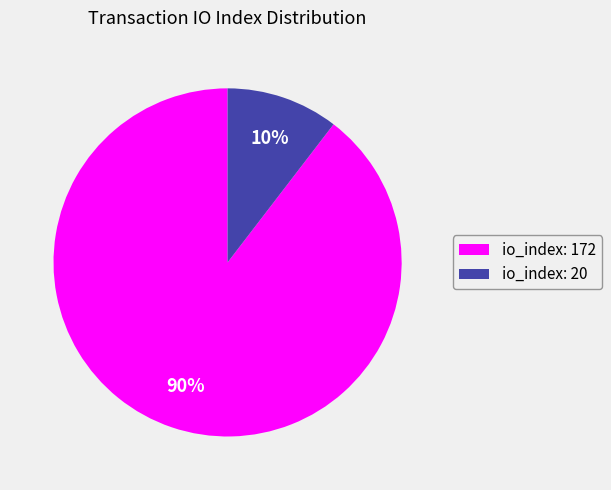

Is it true that io_index: 172 is 98% of the pie?

False